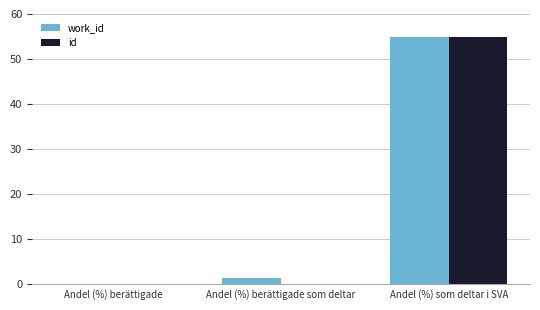

Where is work_id nearest to the value 27?

Andel (%) berättigade som deltar